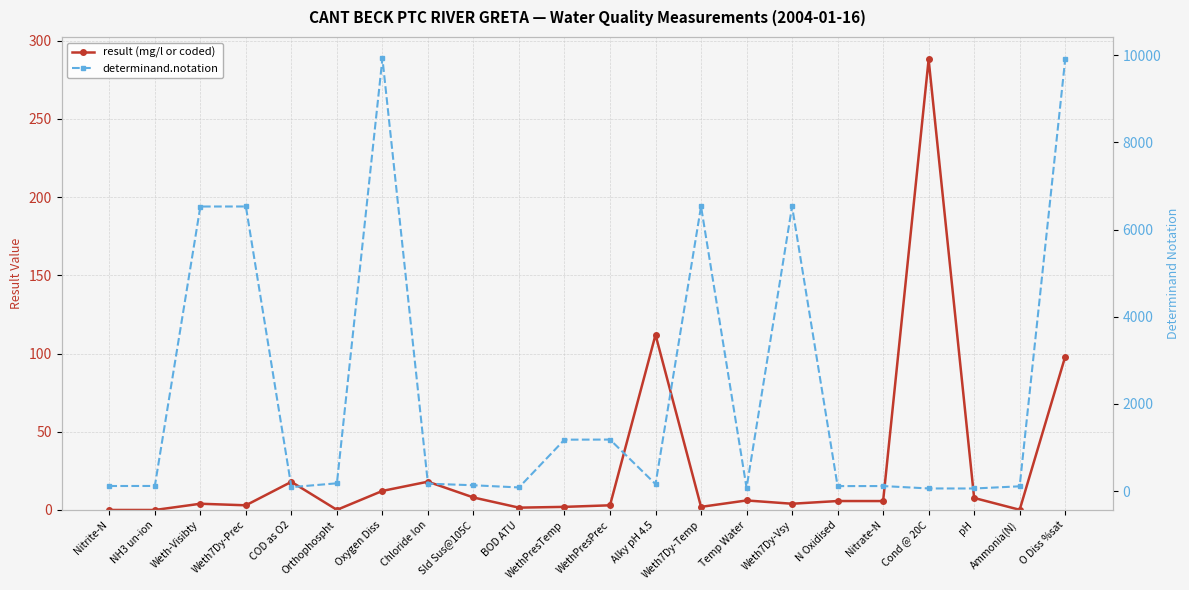

What is the difference between the highest and lowest values at pH?

53.3